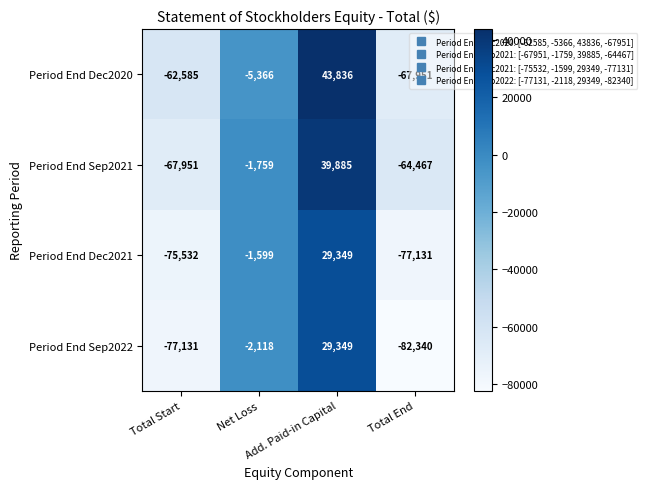

What is the maximum value shown in the chart?

43836